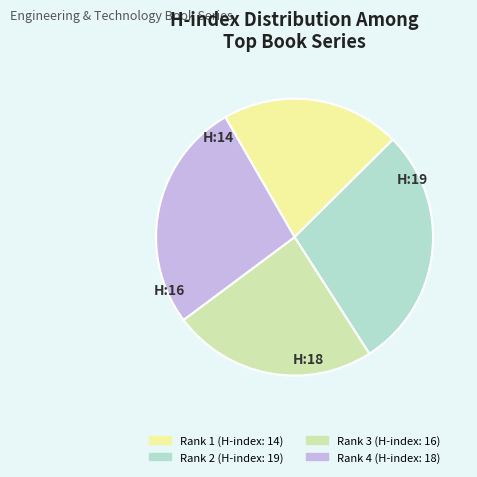

Between Rank 1 (H-index: 14) and Rank 2 (H-index: 19), which is larger?

Rank 2 (H-index: 19)